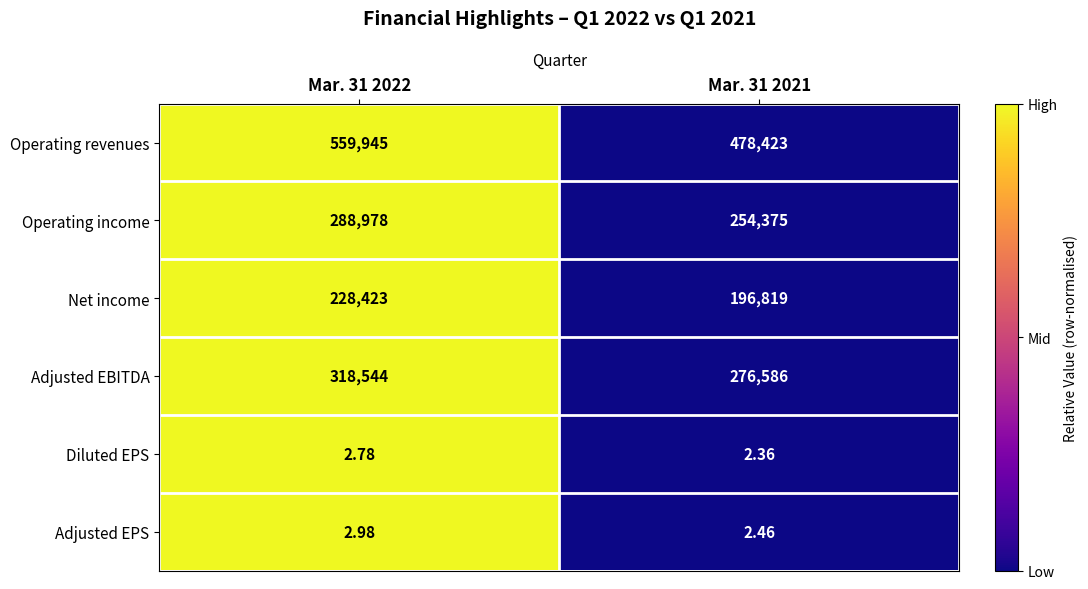

Between Mar. 31 2022 and Mar. 31 2021, which series saw the biggest shift?

Operating revenues